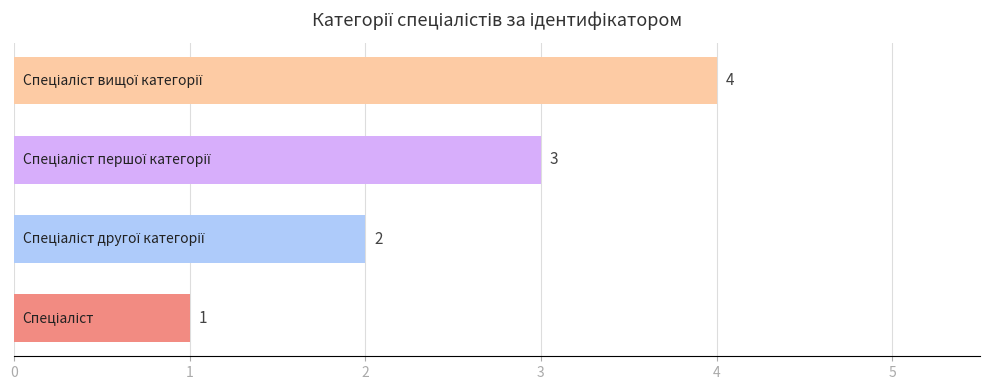

What is the sum of all values?

10